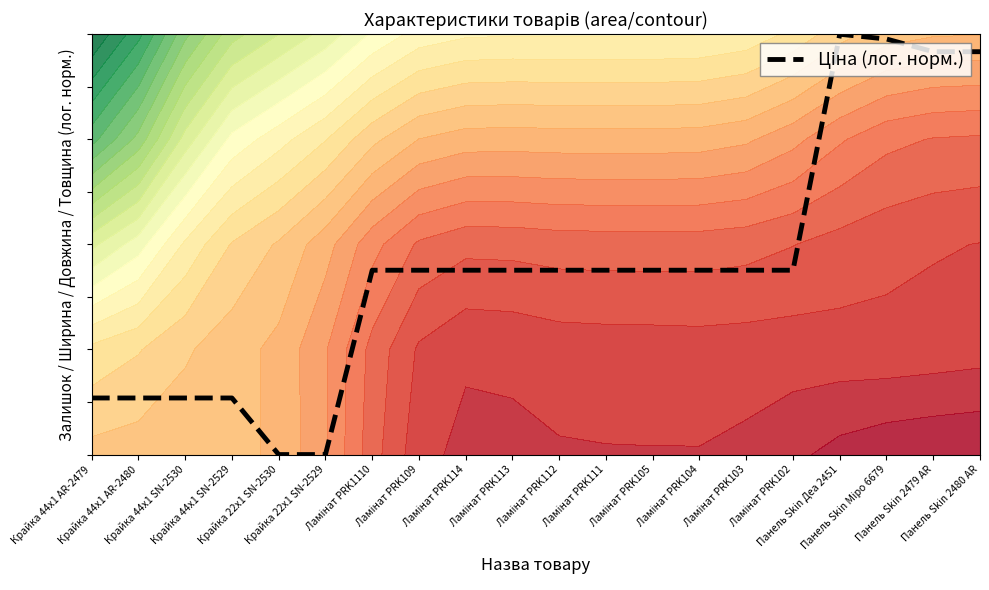

Rank the categories by value from highest to lowest.

Панель Skin Деа 2451, Панель Skin Міро 6679, Панель Skin 2479 AR, Панель Skin 2480 AR, Ламінат PRK1110, Ламінат PRK109, Ламінат PRK114, Ламінат PRK113, Ламінат PRK112, Ламінат PRK111, Ламінат PRK105, Ламінат PRK104, Ламінат PRK103, Ламінат PRK102, Крайка 44x1 AR-2479, Крайка 44x1 AR-2480, Крайка 44x1 SN-2530, Крайка 44x1 SN-2529, Крайка 22x1 SN-2530, Крайка 22x1 SN-2529